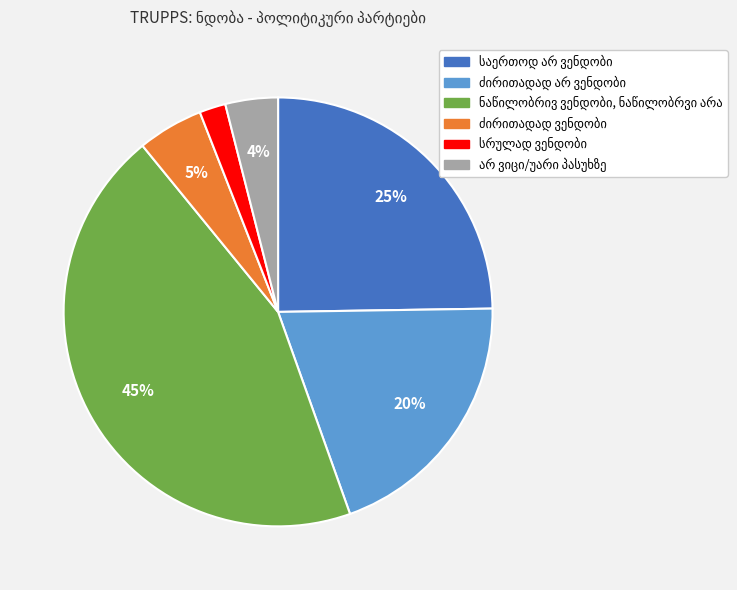

Does any single category account for the majority?

No